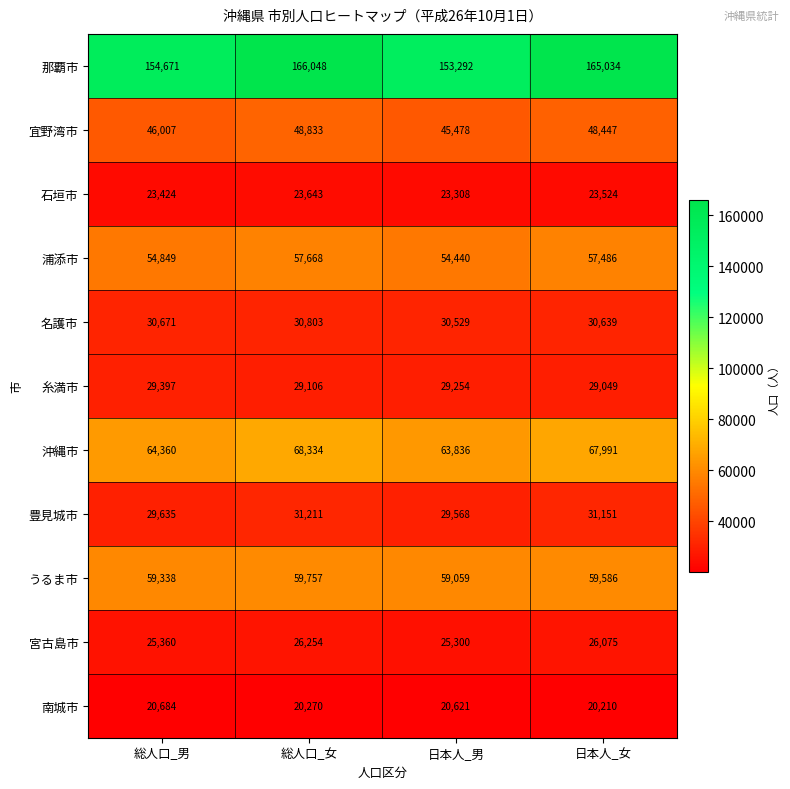

True or false: 沖縄市 has a value of 20215 at 日本人_女.

False